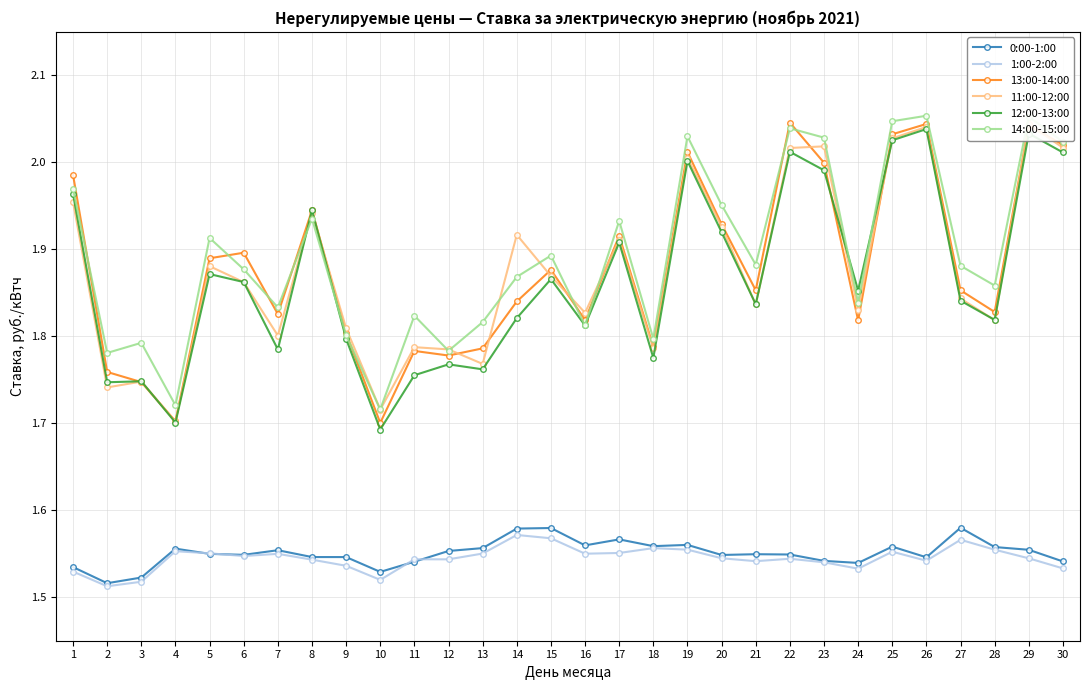

Is it true that 0:00-1:00 equals 0.9 at 9?

False